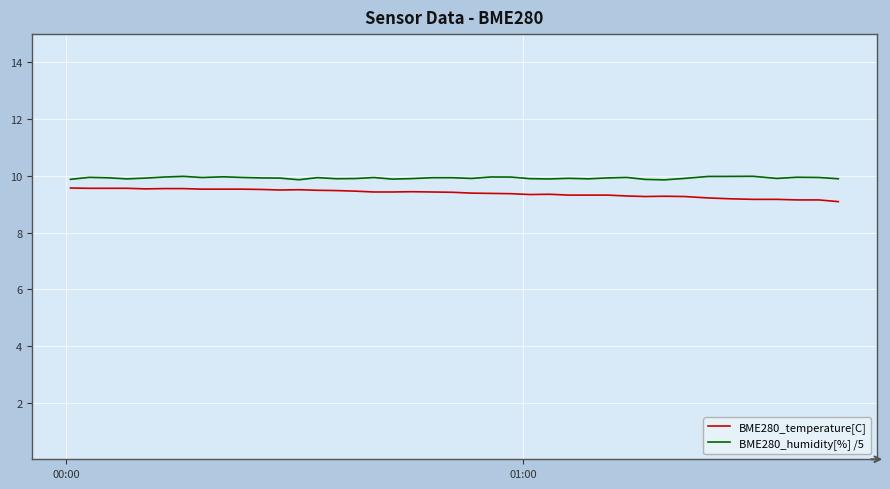

What is the maximum value for BME280_humidity[%] /5?

10.0